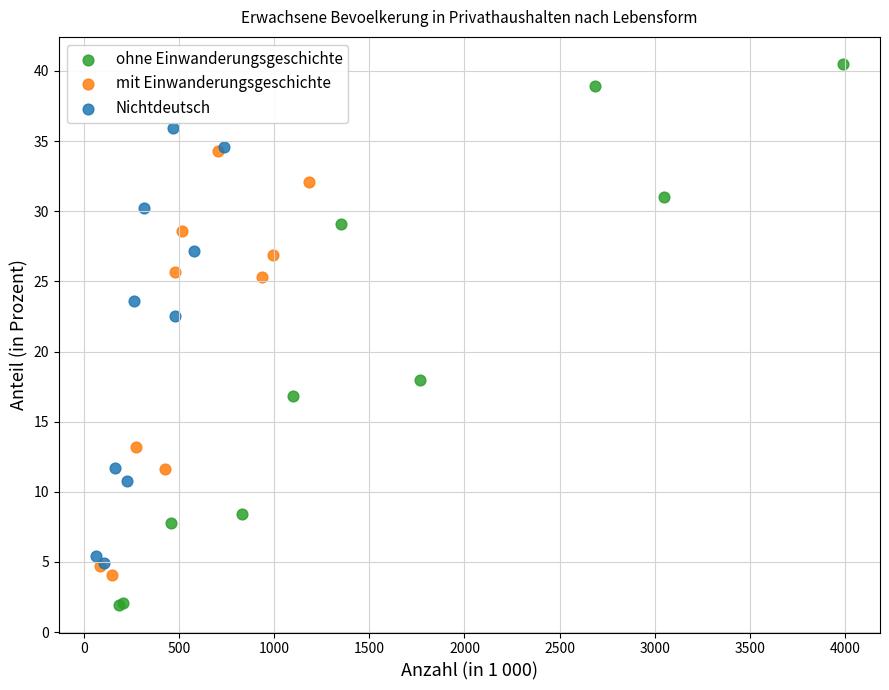

What are all the series names shown in the legend?

ohne Einwanderungsgeschichte, mit Einwanderungsgeschichte, Nichtdeutsch